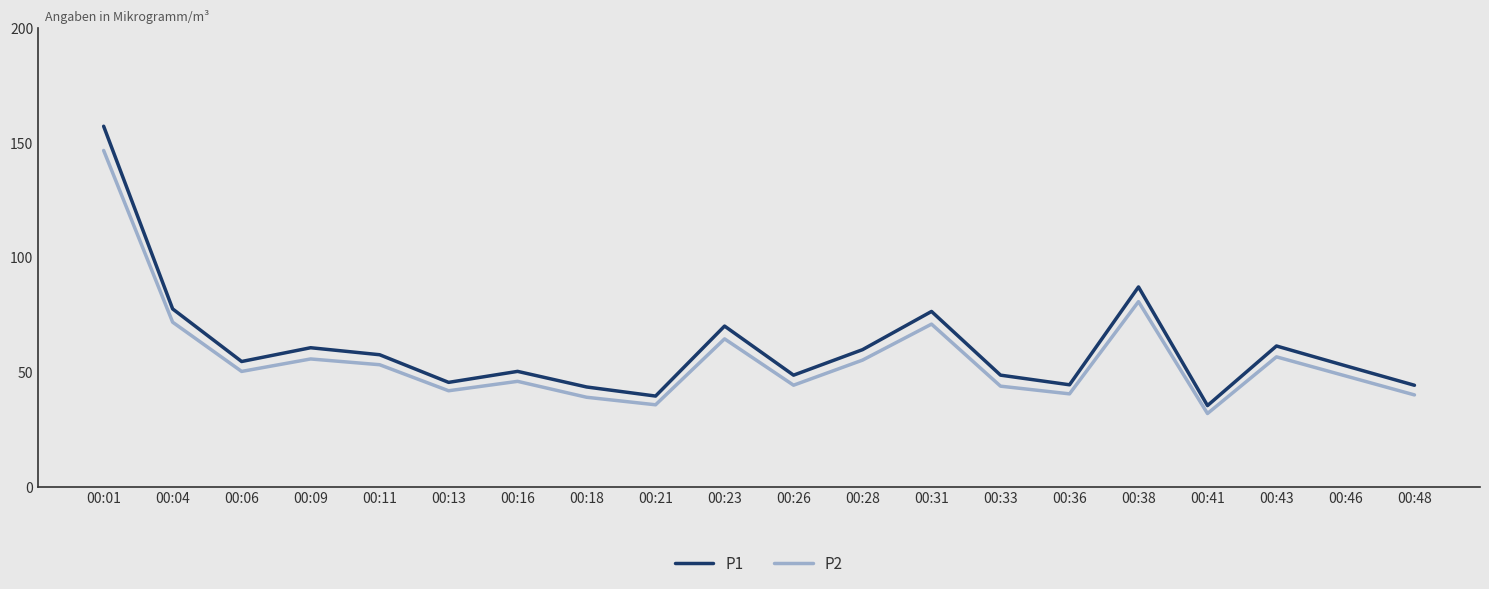

At which category is the sum across all series the highest?

00:01